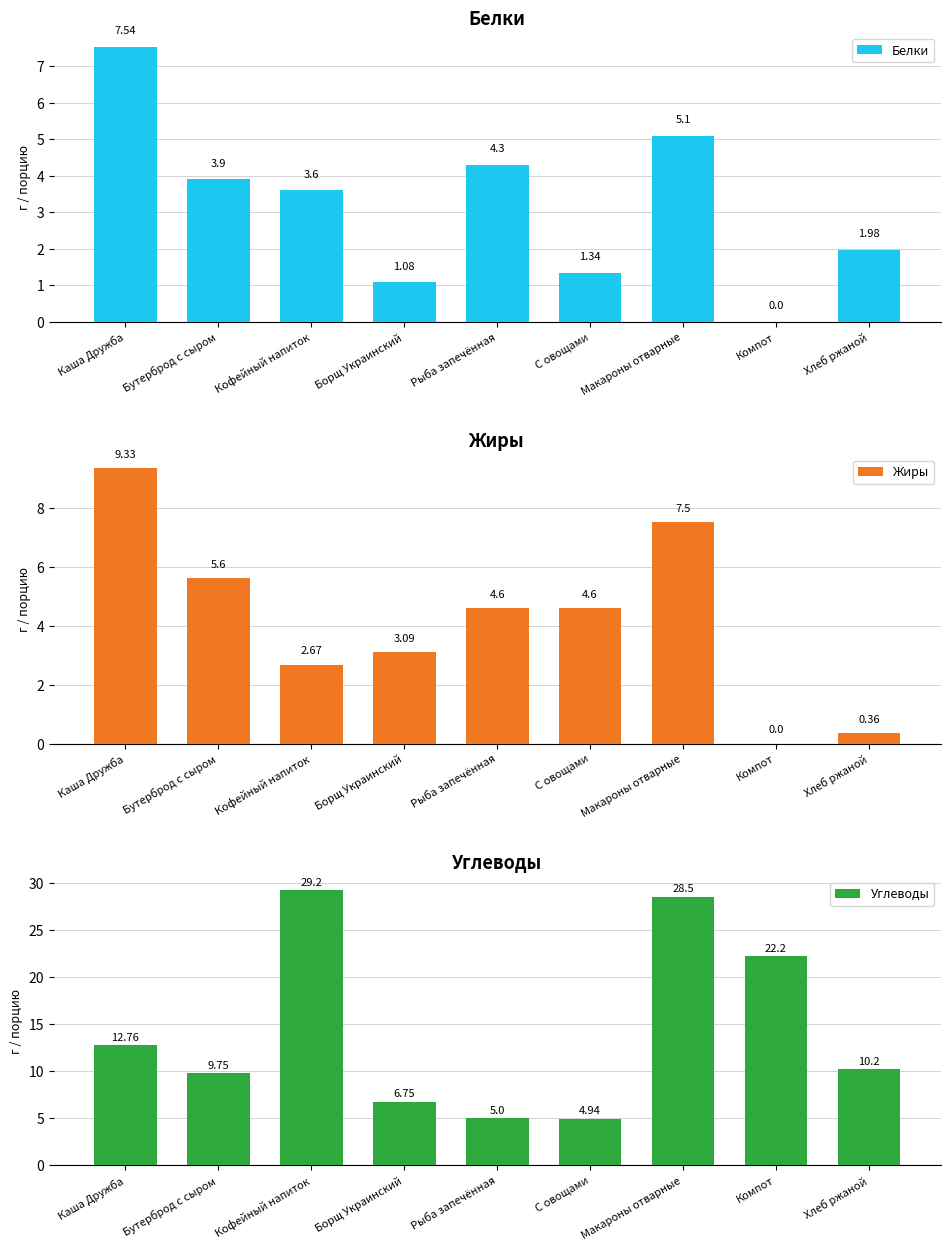

Which category has the lowest value in the Жиры series?

Компот